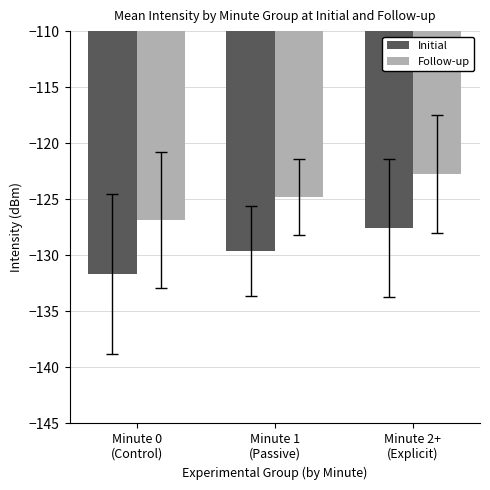

Are the bars horizontal?

No